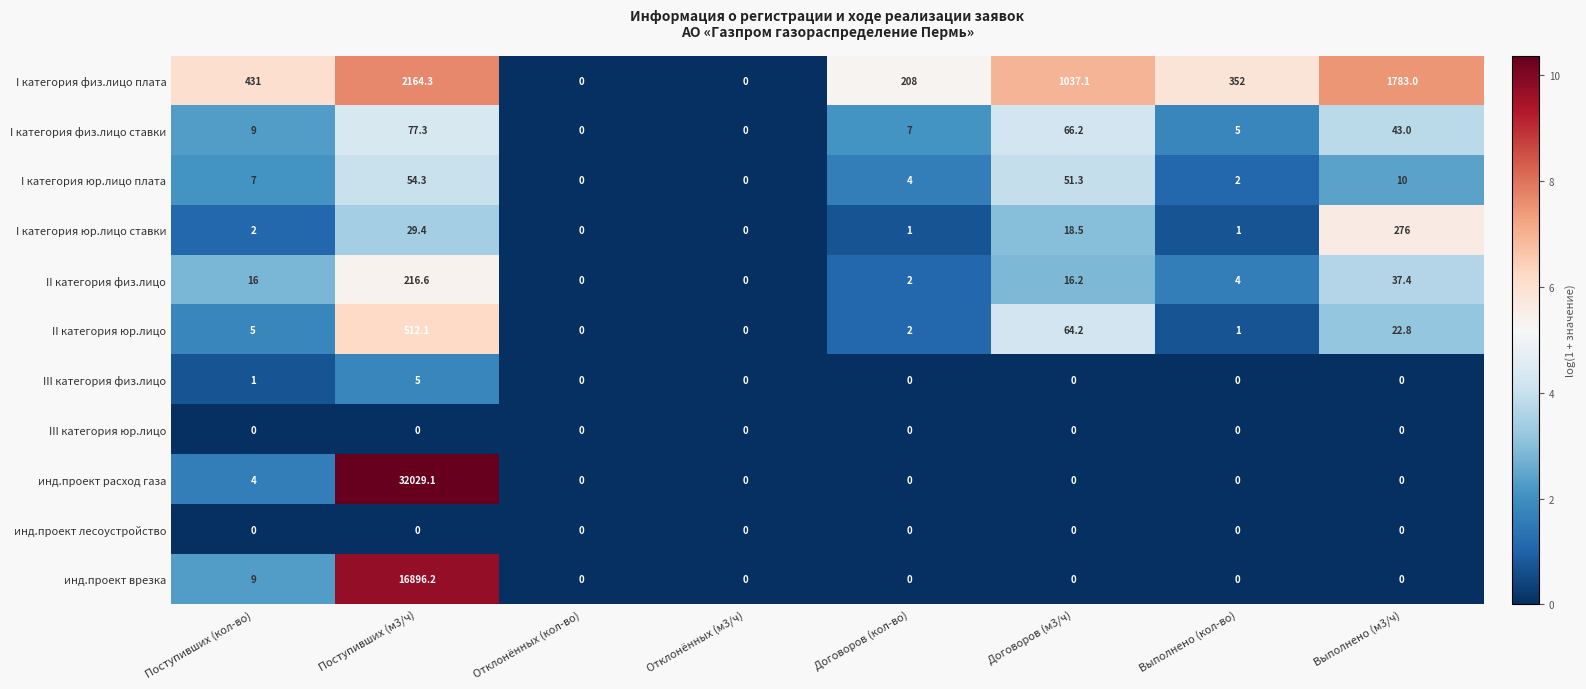

What is the total value across all series at Поступивших (м3/ч)?

51984.3